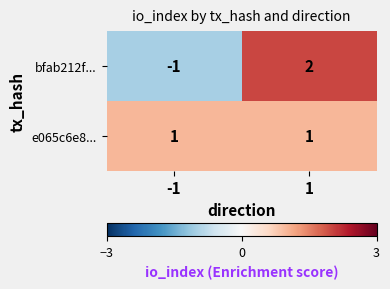

At -1, list the series in order from smallest to largest.

bfab212f..., e065c6e8...